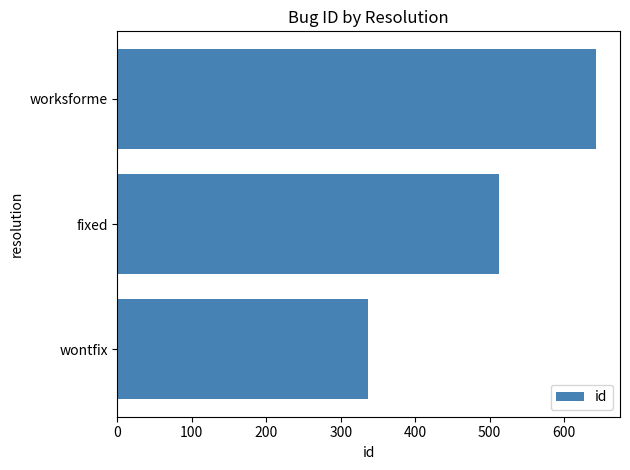

Reading bottom to top, extract all data points from this chart.

wontfix=336	fixed=512	worksforme=643